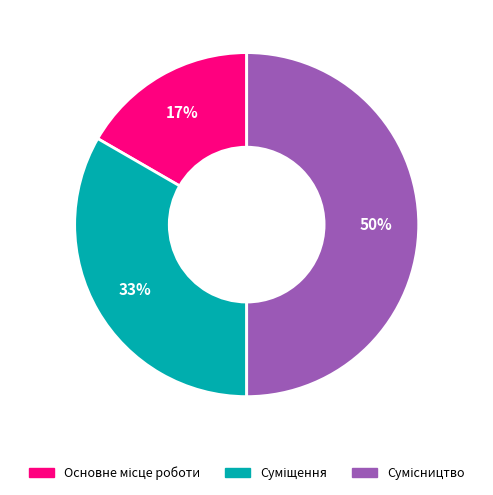

To the nearest percent, what is the average slice percentage?

33%